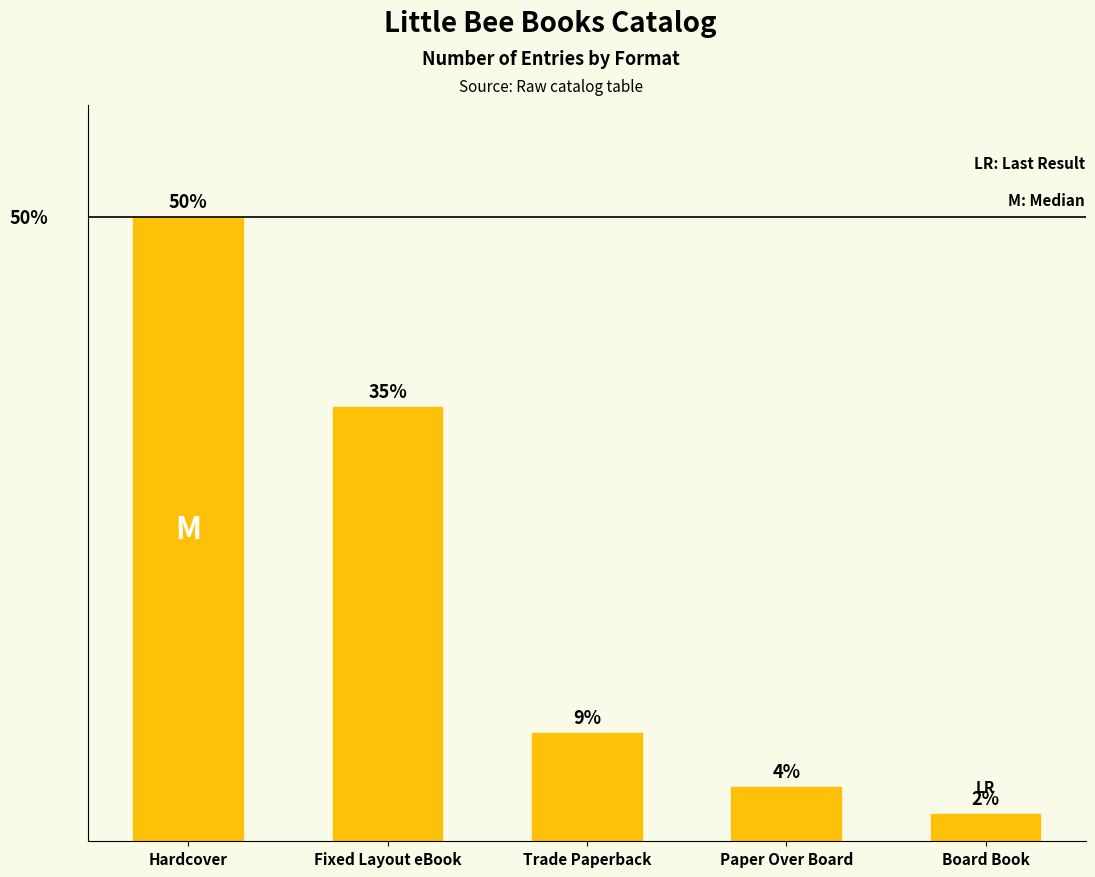

Are the bars horizontal?

No